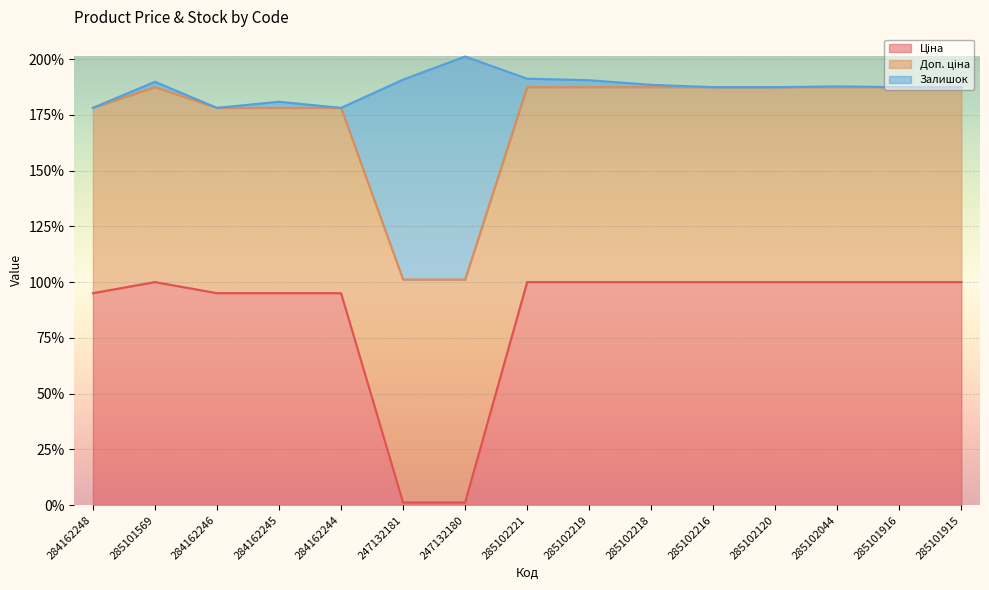

Does the chart display data point markers on the line(s)?

No